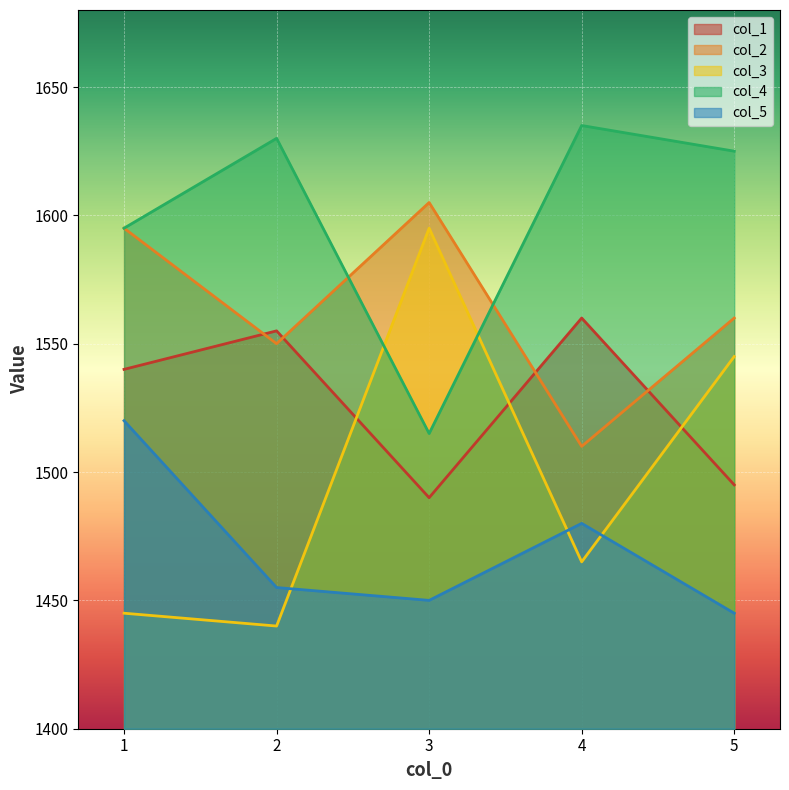

What are all the series names shown in the legend?

col_1, col_2, col_3, col_4, col_5